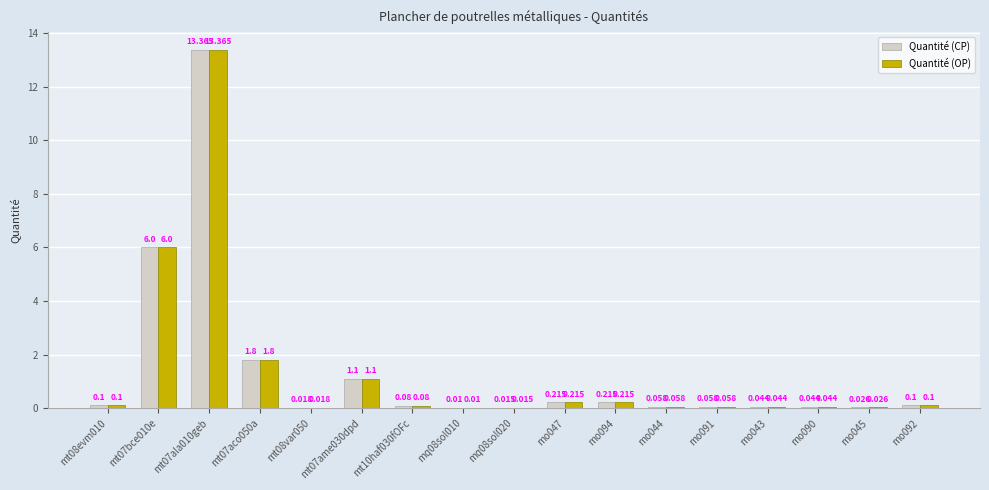

Is the value of Quantité (CP) at mo047 greater than the value of Quantité (OP) at mo043?

Yes